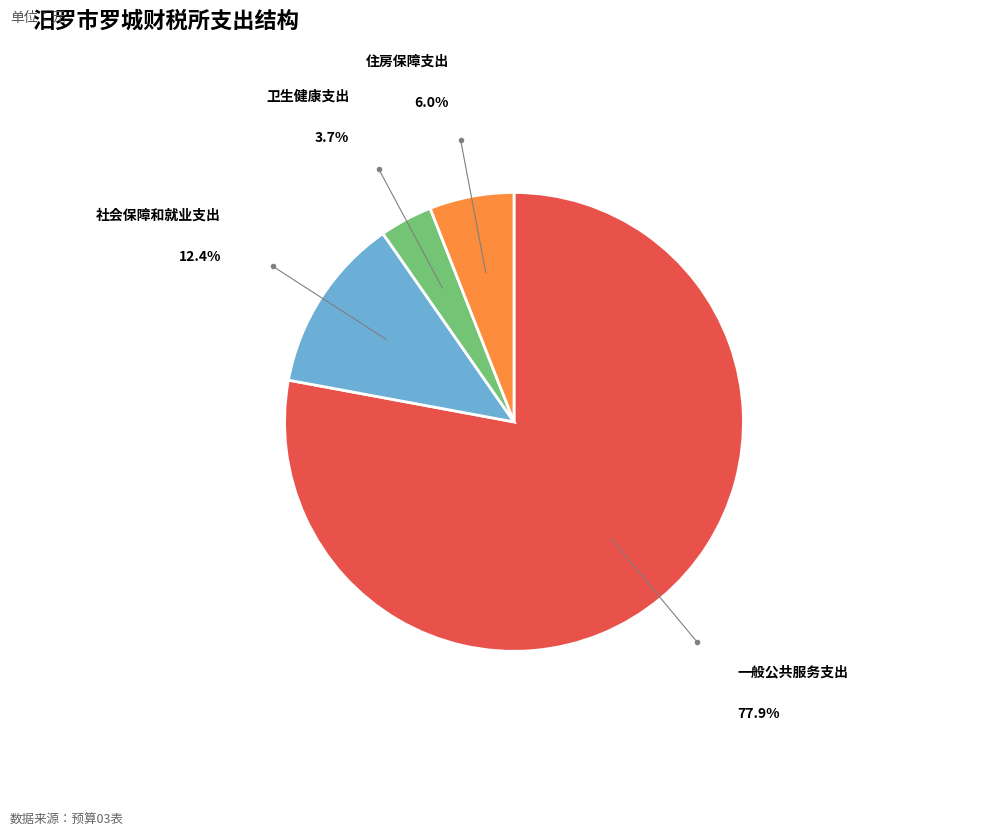

True or false: 住房保障支出 accounts for 6% of the total.

True